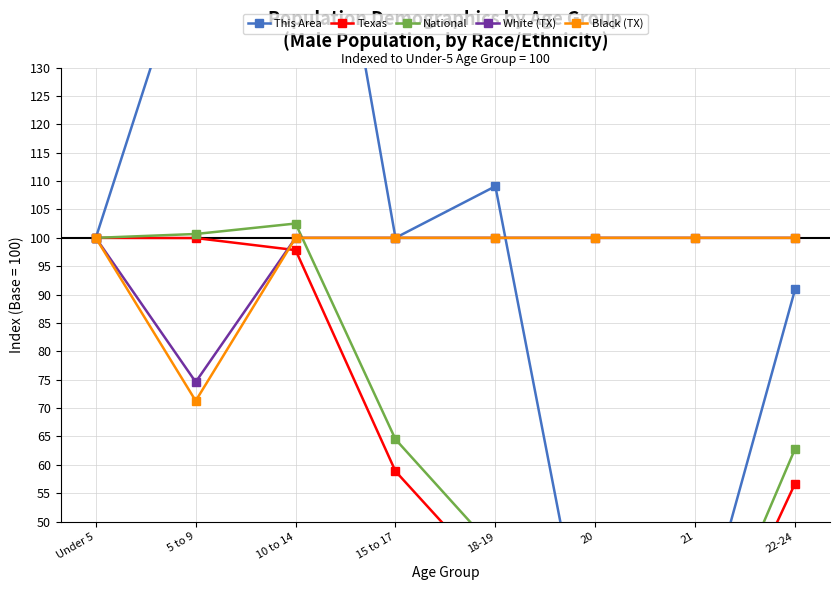

Does the chart display data point markers on the line(s)?

Yes